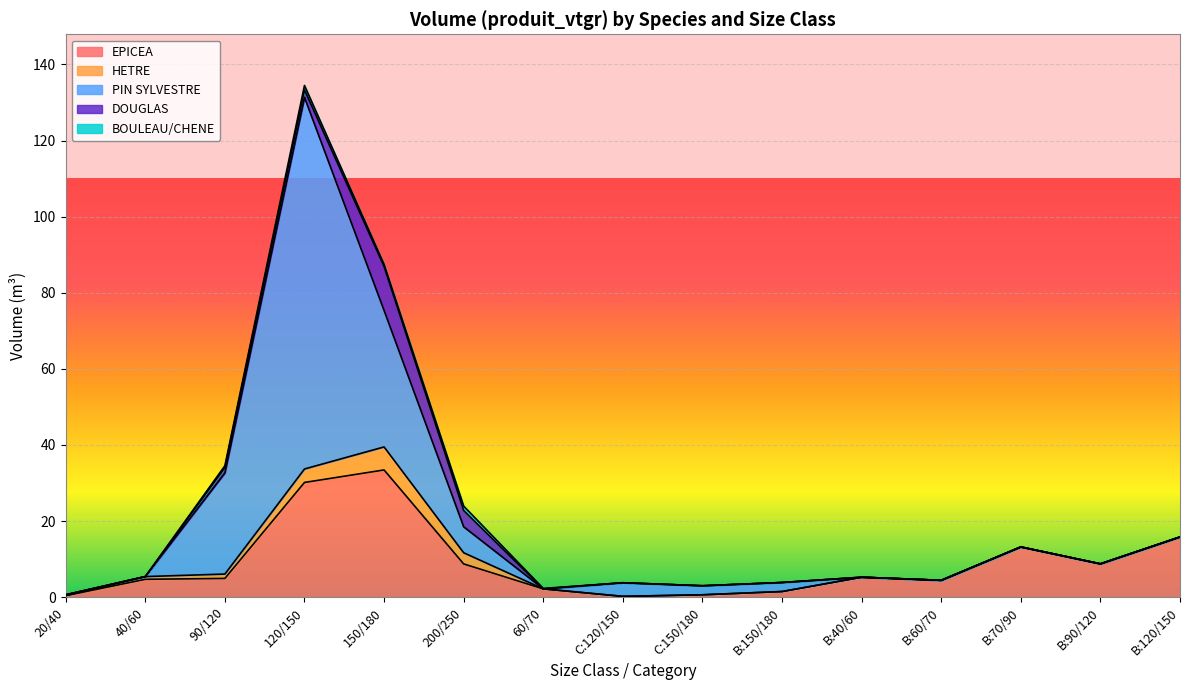

How many lines are shown in the chart?

5